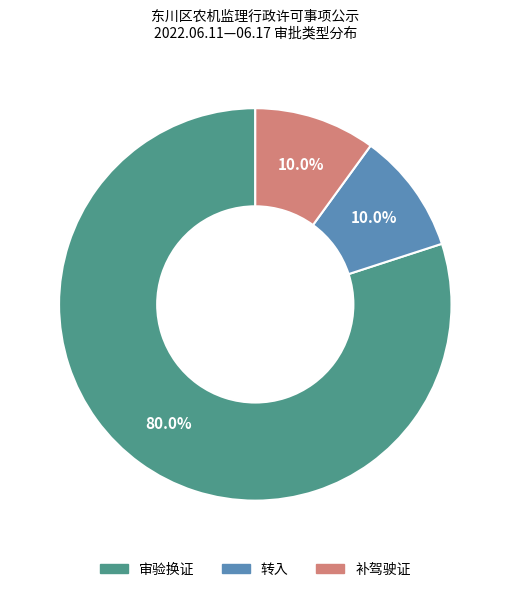

Is there any slice that represents more than half of the pie?

Yes